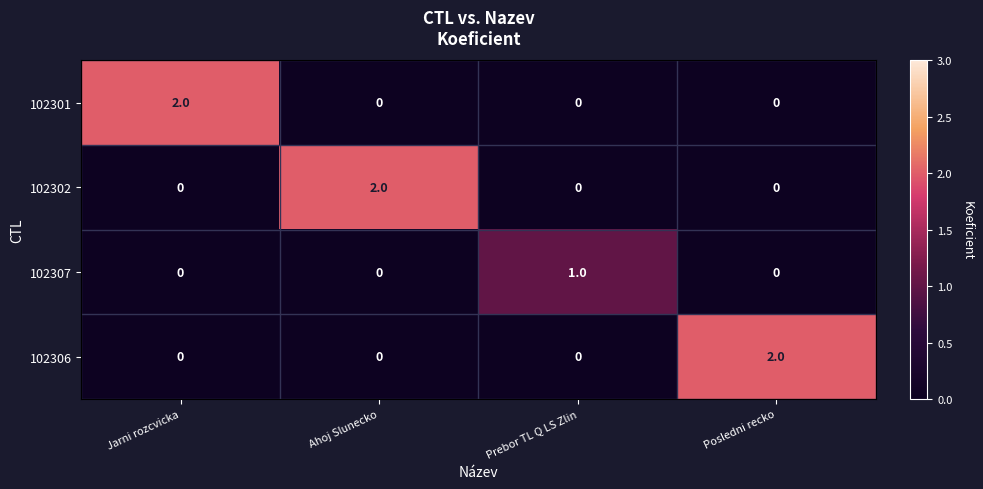

At which label does 102301 reach its peak?

Jarni rozcvicka